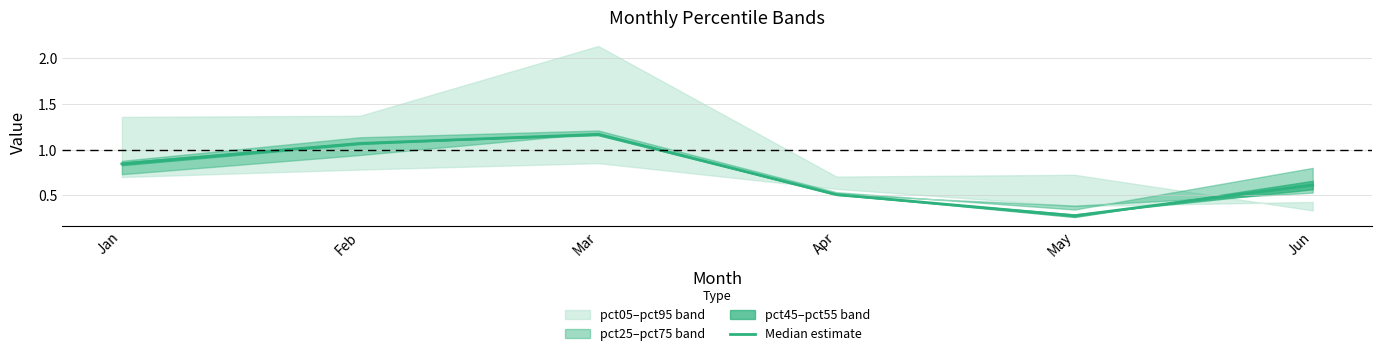

What is the value of the 1st point from the left?

0.8